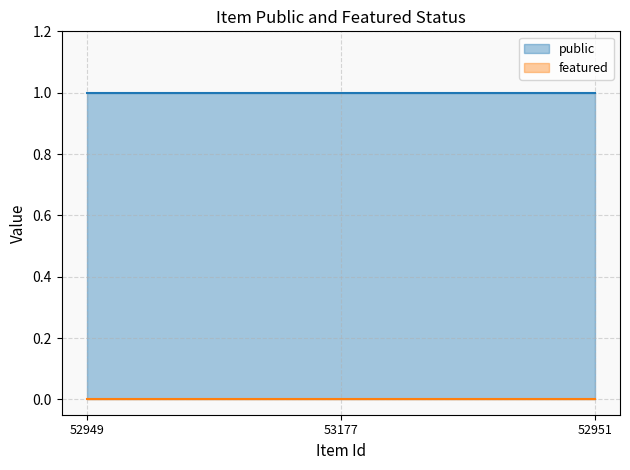

How many categories are shown in the chart?

3